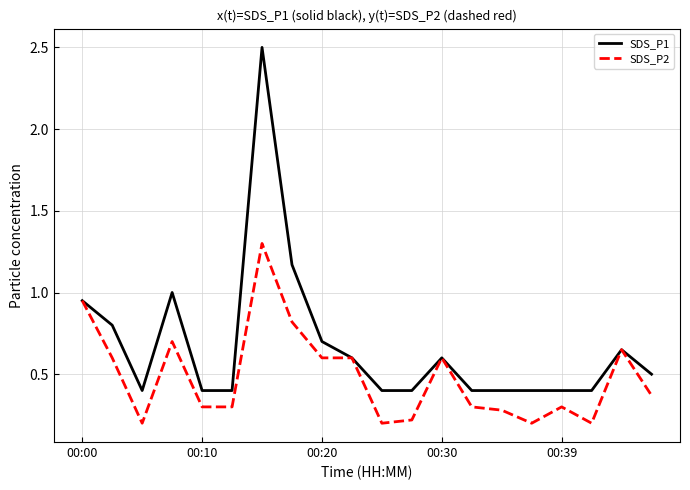

List the series in order of their peak value, lowest first.

SDS_P2, SDS_P1